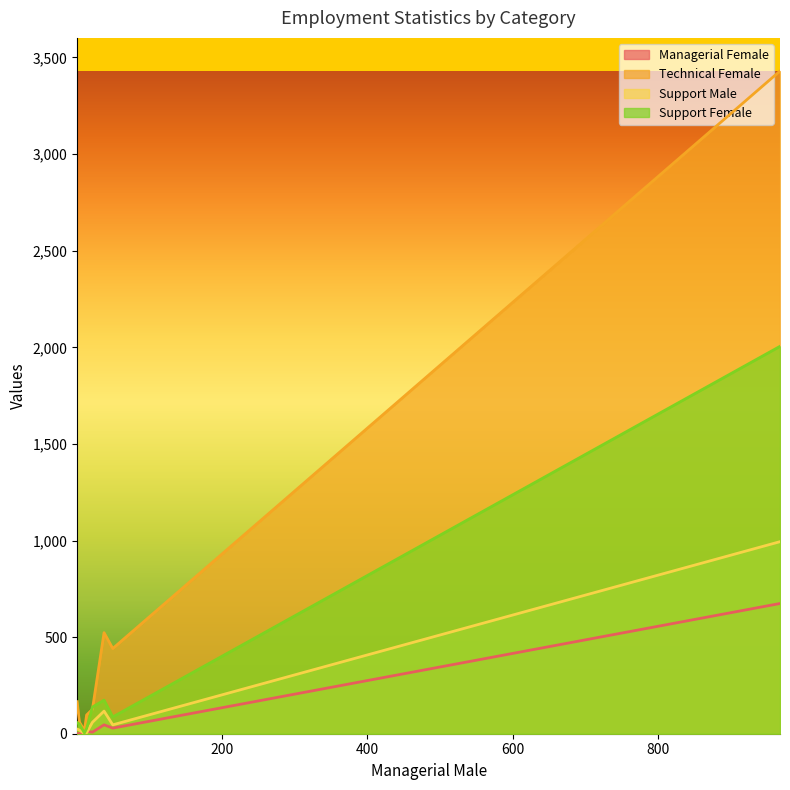

At how many categories does at least one series exceed 3325?

1